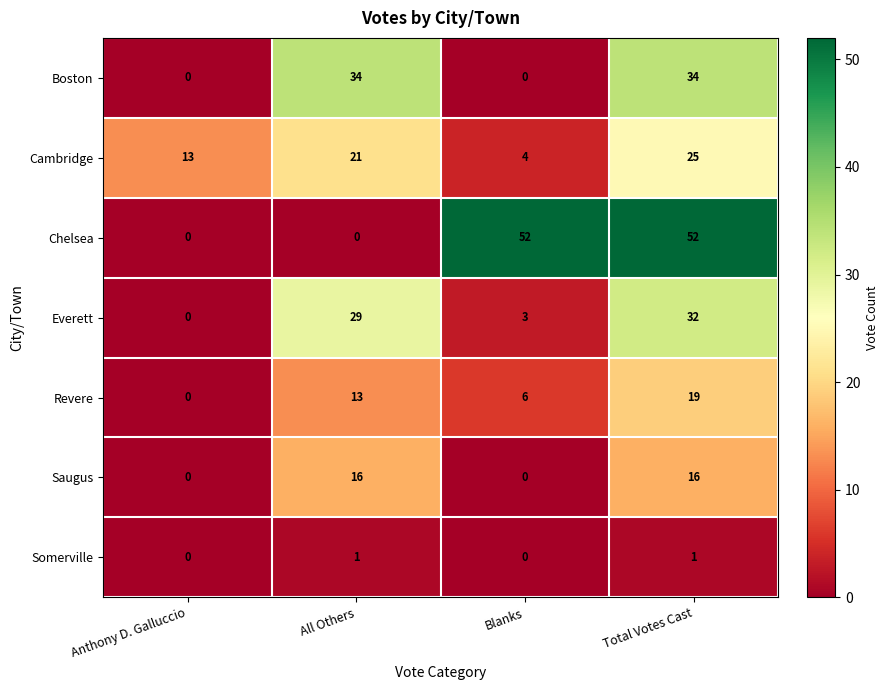

What is the difference between the Cambridge values at All Others and Total Votes Cast?

4